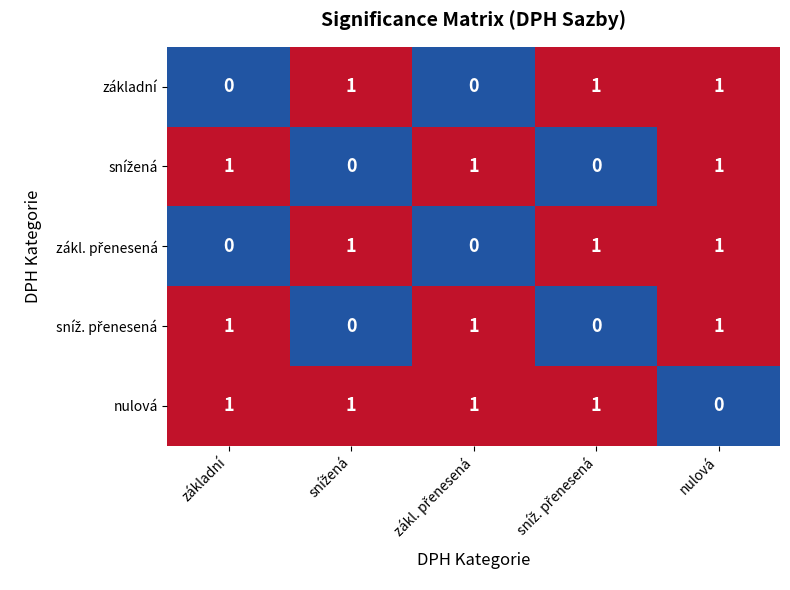

How many distinct data groups are displayed?

5